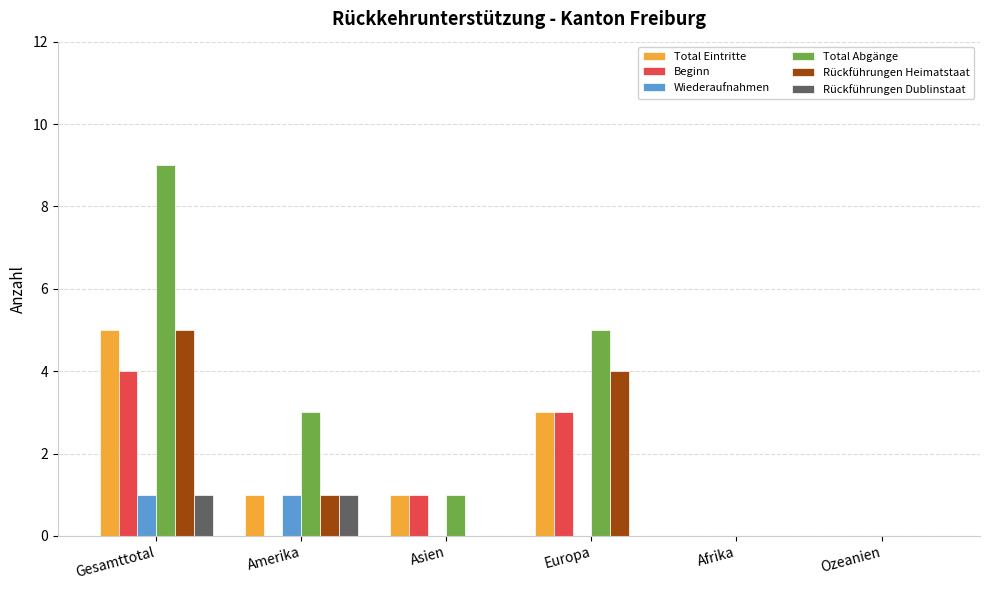

At which label does Total Eintritte first exceed 1?

Gesamttotal